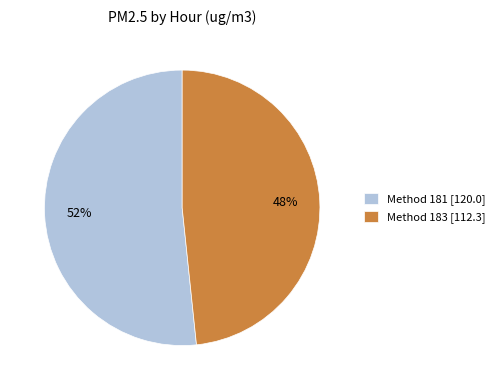

Is the sum of Method 183 [112.3] and Method 181 [120.0] greater than half?

Yes